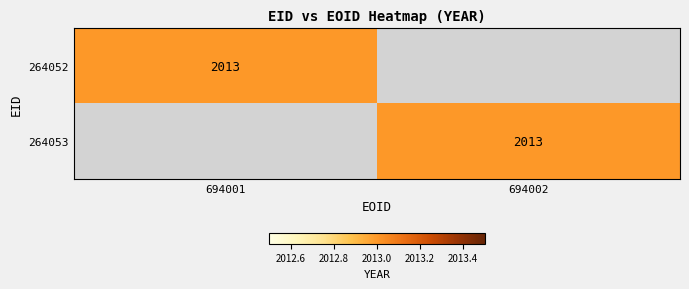

Which category has the lowest value across all series?

694002